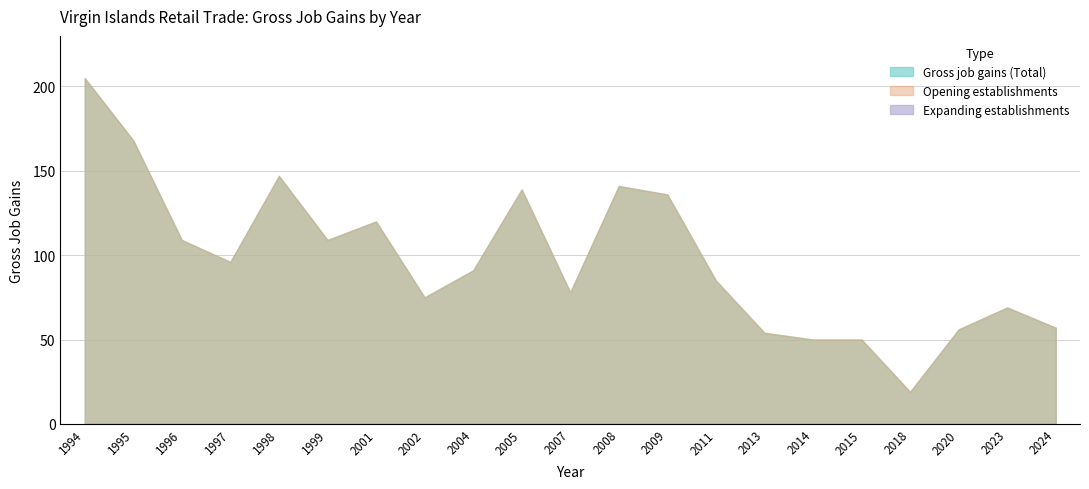

Which series changed the most between 2001 and 2004?

Gross job gains (Total)